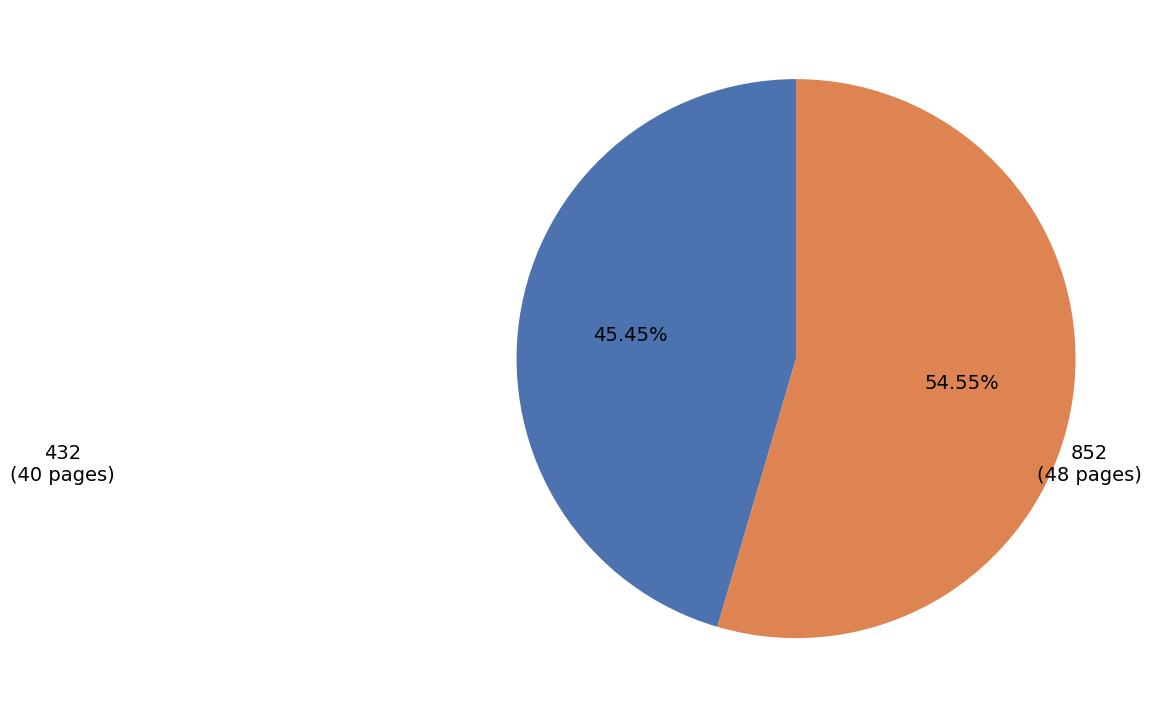

Is there any slice that represents more than half of the pie?

Yes